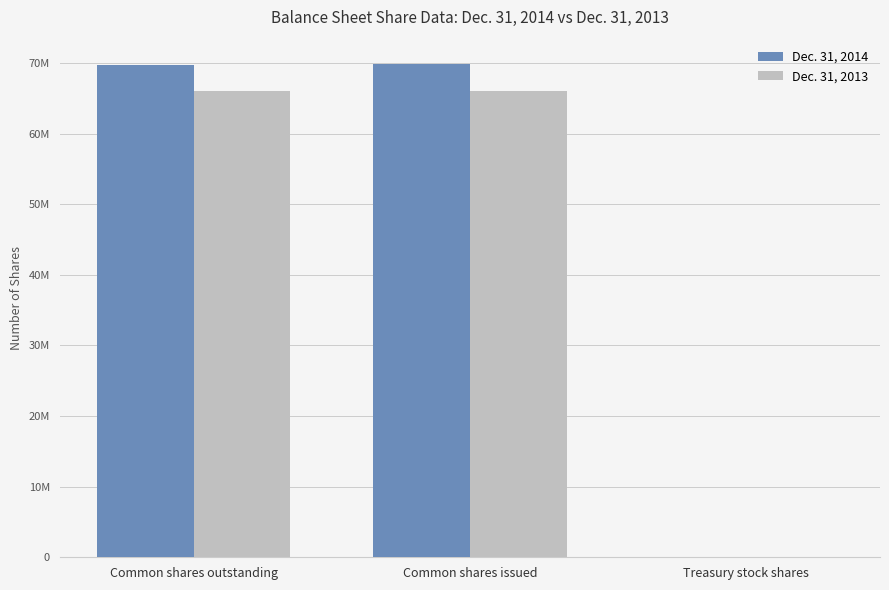

Does the chart contain stacked bars?

No